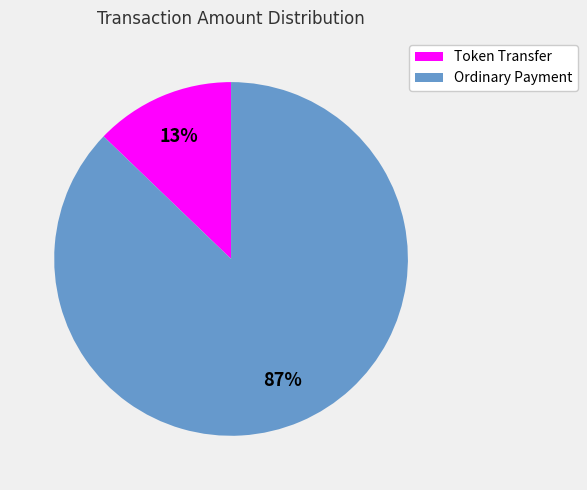

What percentage is the Ordinary Payment slice, to the nearest percent?

87%